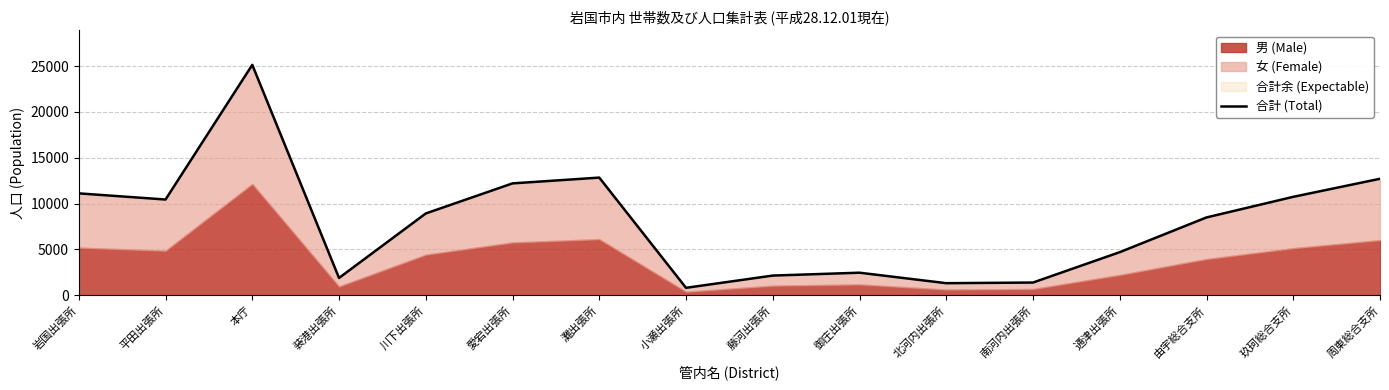

Is it true that the value at 愛宕出張所 is 12199?

True